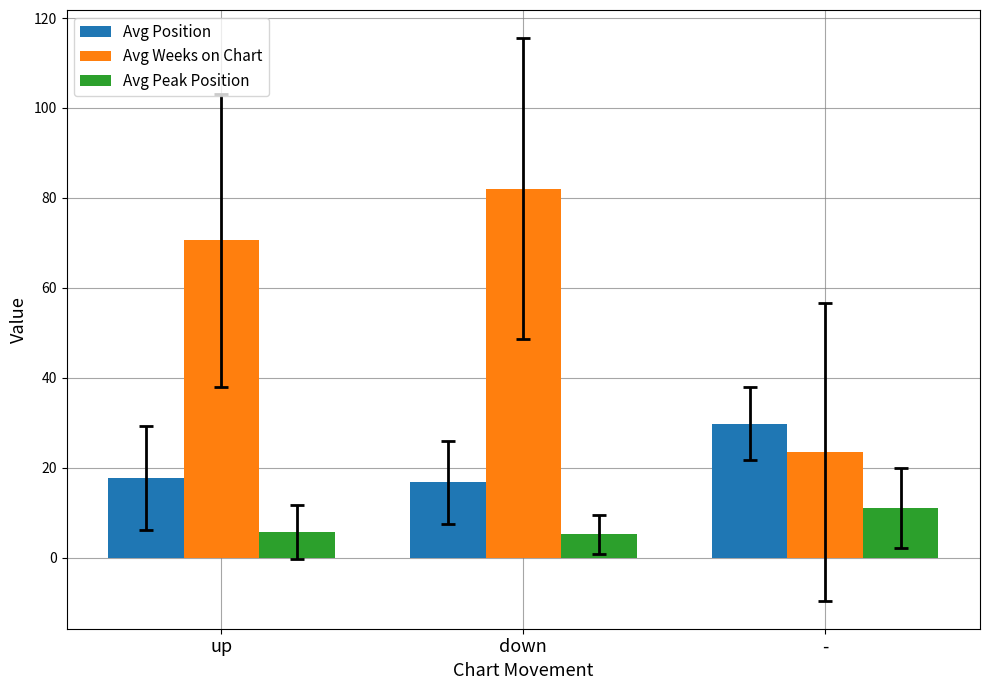

What is the label of the 3rd bar from the left?

-